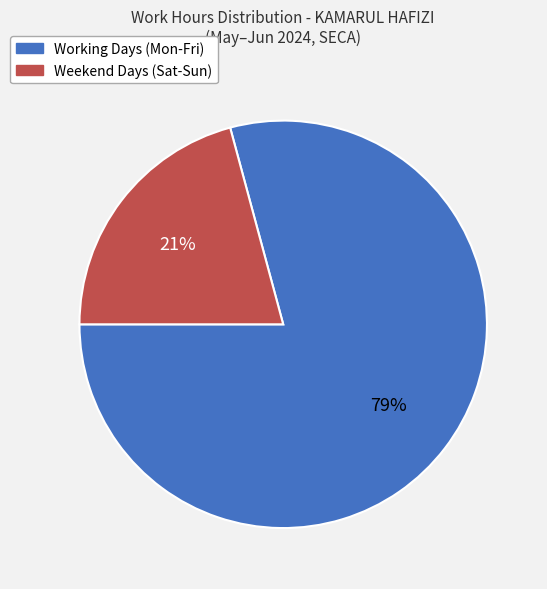

Is there any slice that represents more than half of the pie?

Yes